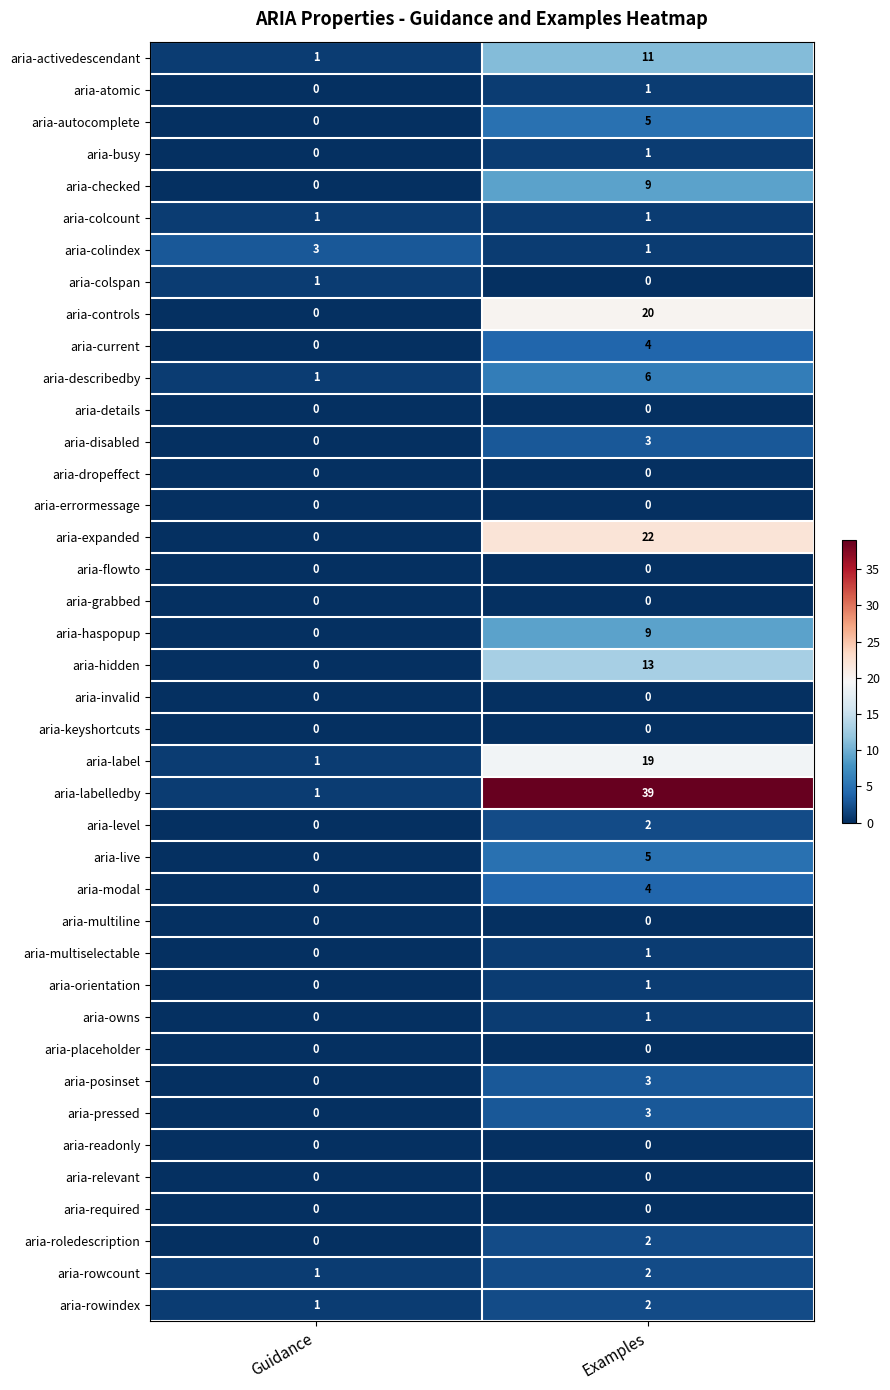

List the labels in order of aria-activedescendant value, smallest first.

Guidance, Examples